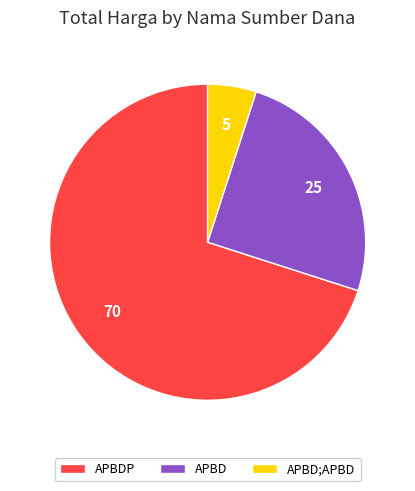

Do APBD;APBD and APBDP together represent more than half of the pie?

Yes